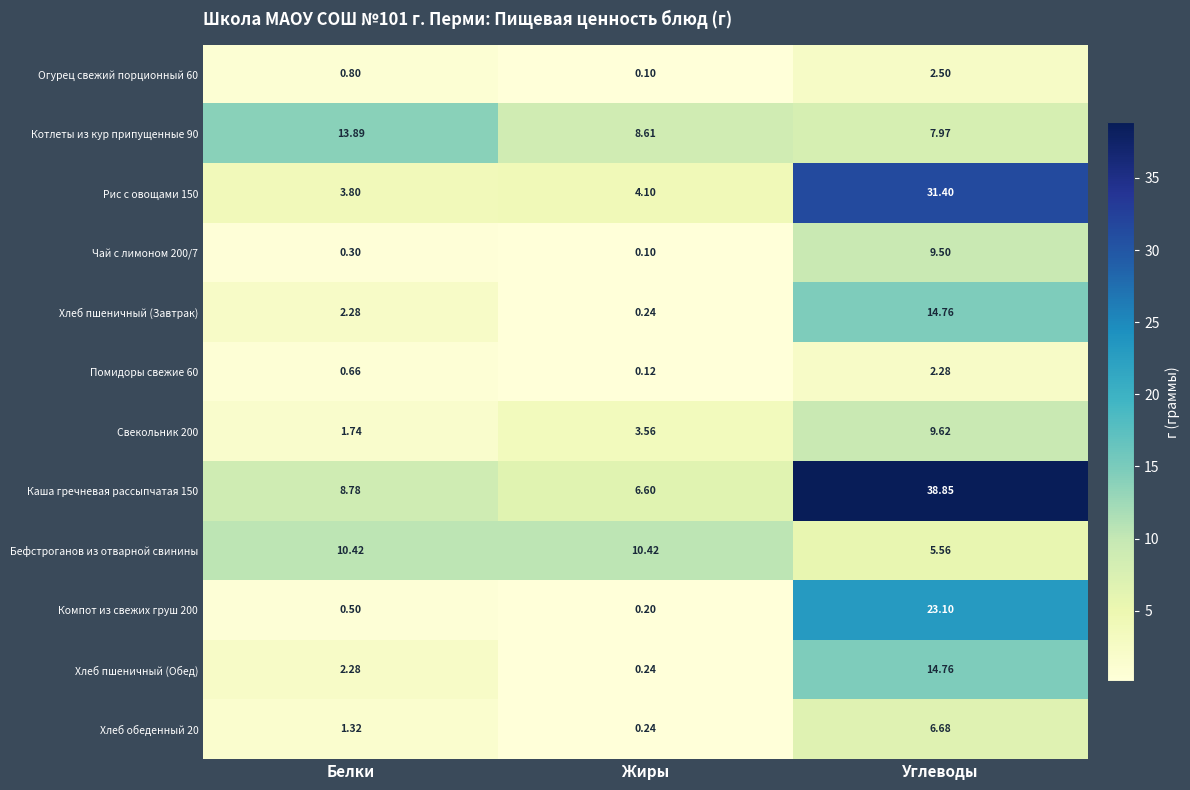

Which series has the largest range (max minus min)?

Каша гречневая рассыпчатая 150